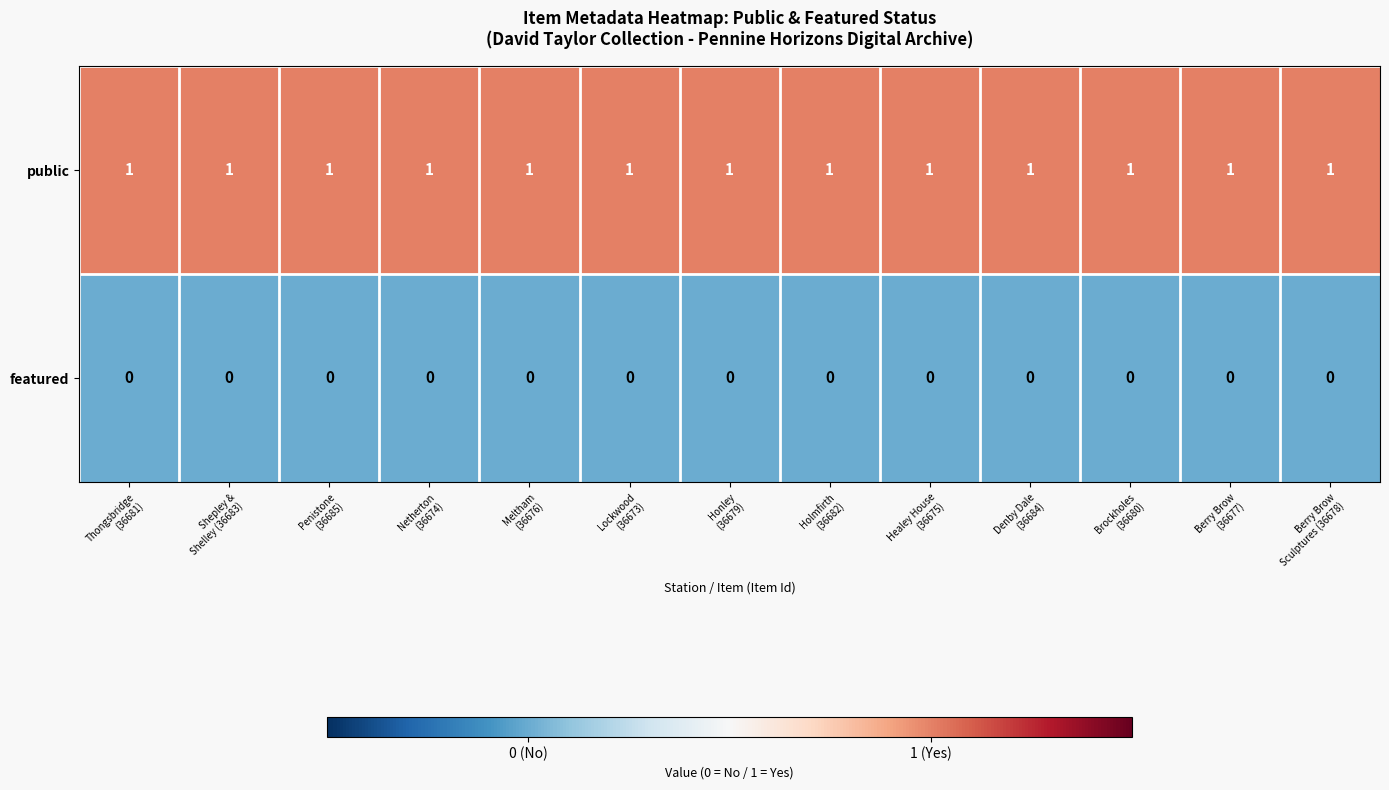

What is the sum of all public values?

13